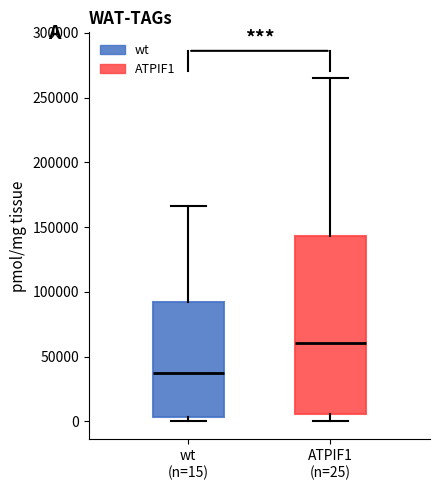

Reading left to right, transcribe this box plot: for each box, give where its median line is, the range the box spans, and where its two whiskers end, as read against the y-axis. The values are not printed on the chart, so give them approximately, as read against the axis.

wt (n=15): median 40000, box 5000 to 95000, whiskers 0 to 165000
ATPIF1 (n=25): median 60000, box 5000 to 145000, whiskers 0 to 265000